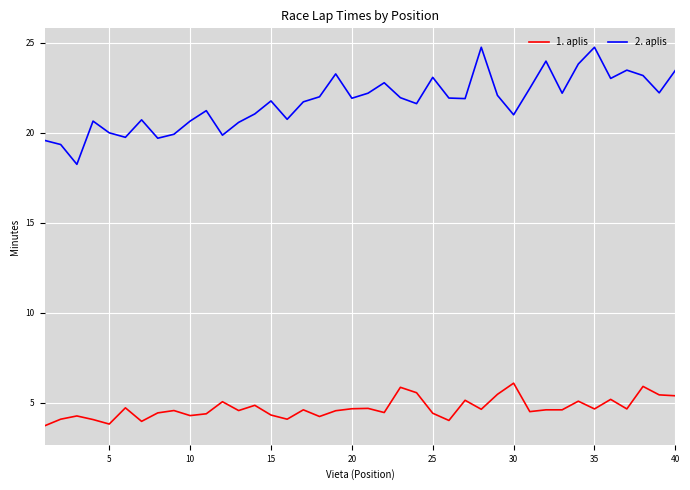

What is the smallest value displayed?

3.7